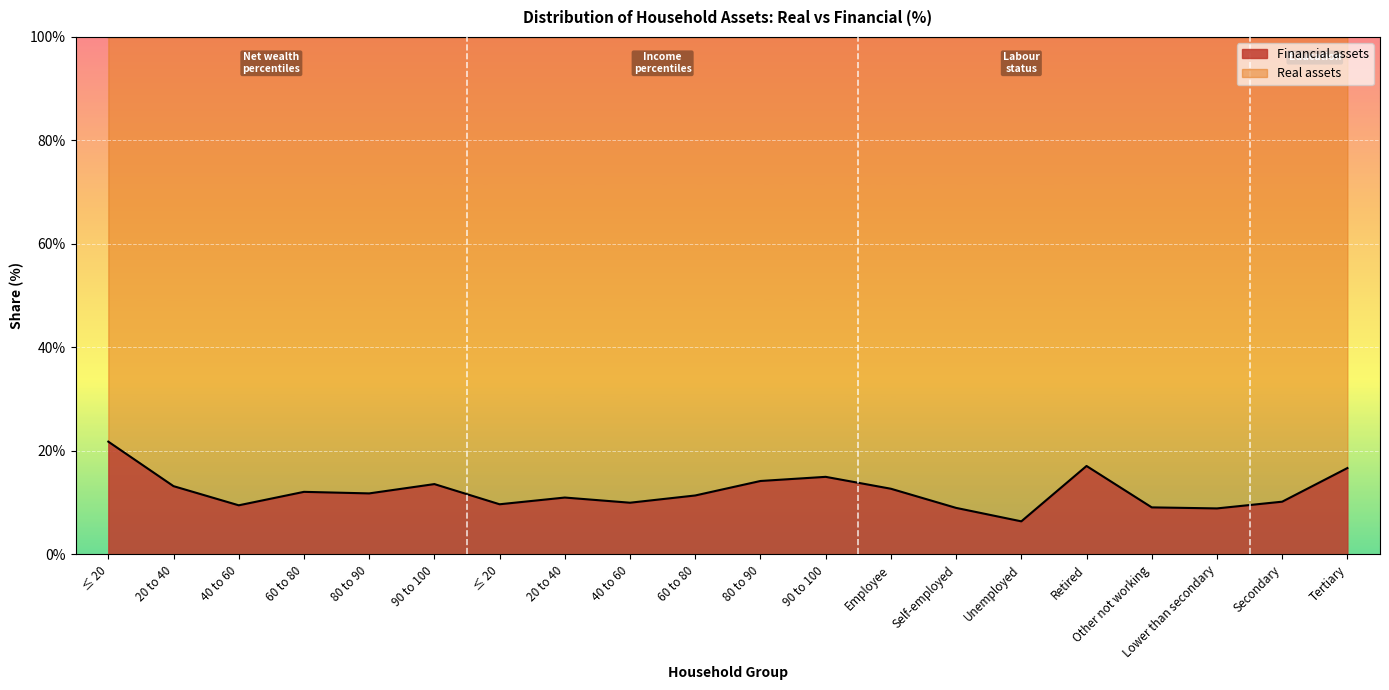

How many lines are shown in the chart?

2